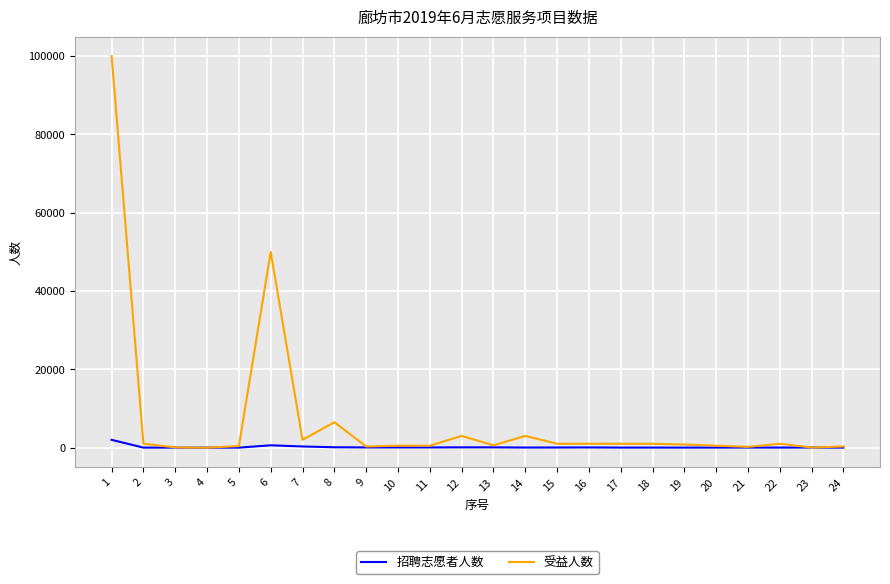

Which series has the largest total across all categories?

受益人数